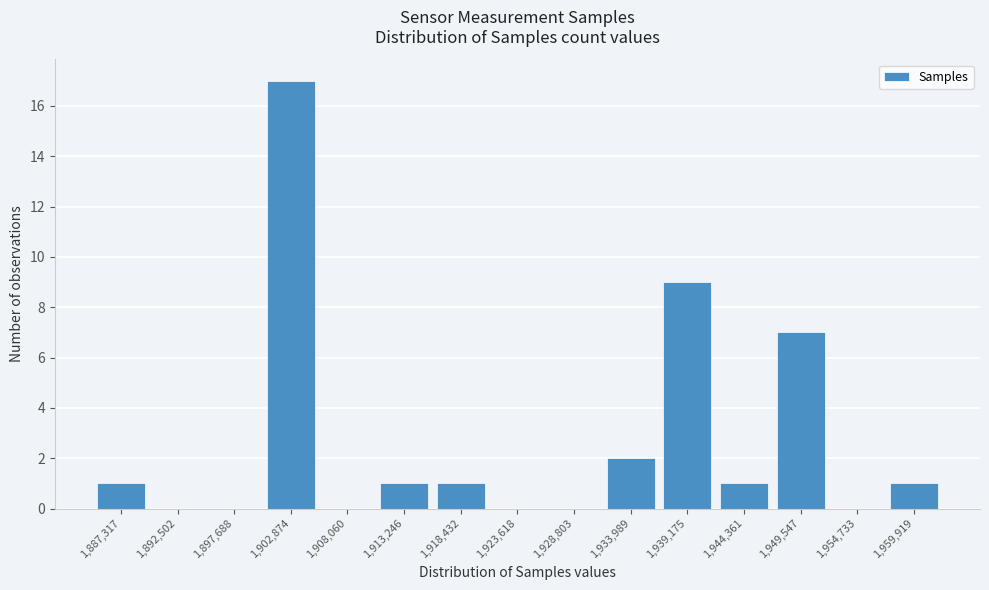

Reading left to right, extract all data points from this chart.

1,887,317=1	1,892,502=0	1,897,688=0	1,902,874=17	1,908,060=0	1,913,246=1	1,918,432=1	1,923,618=0	1,928,803=0	1,933,989=2	1,939,175=9	1,944,361=1	1,949,547=7	1,954,733=0	1,959,919=1